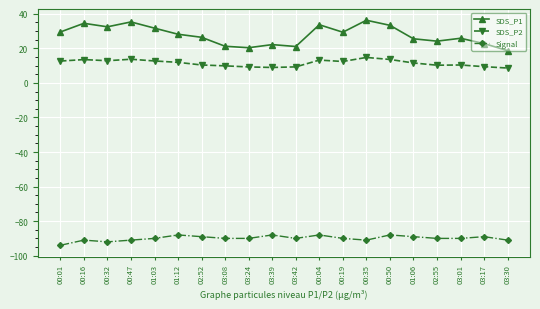

What is the sum of the Signal values at 00:19 and 03:24?

-180.0